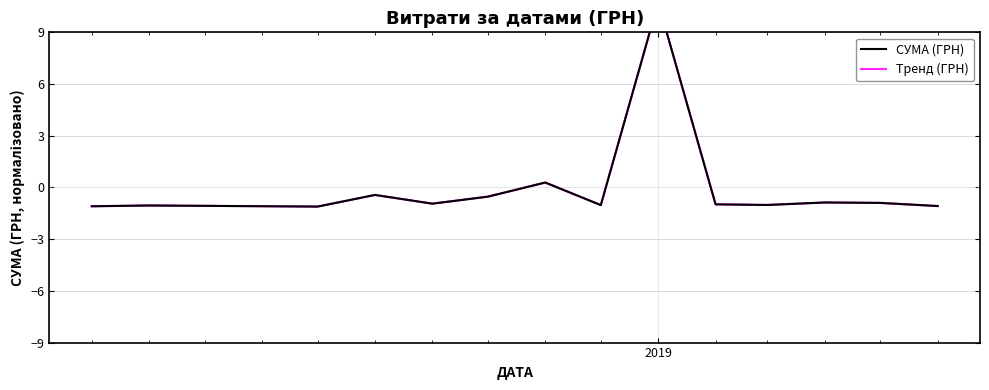

How many interior local valleys does the СУМА (ГРН) series have?

4